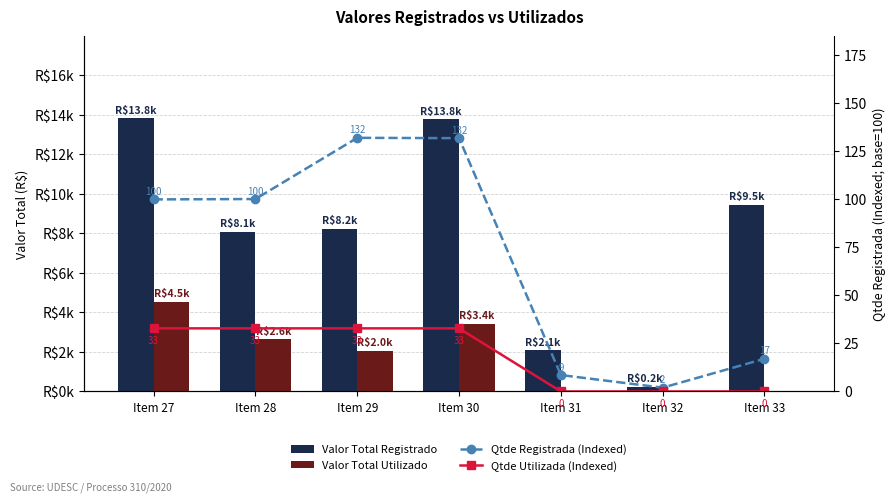

What is the difference between the second highest and second lowest values in the Valor Total Utilizado series?

3430.0